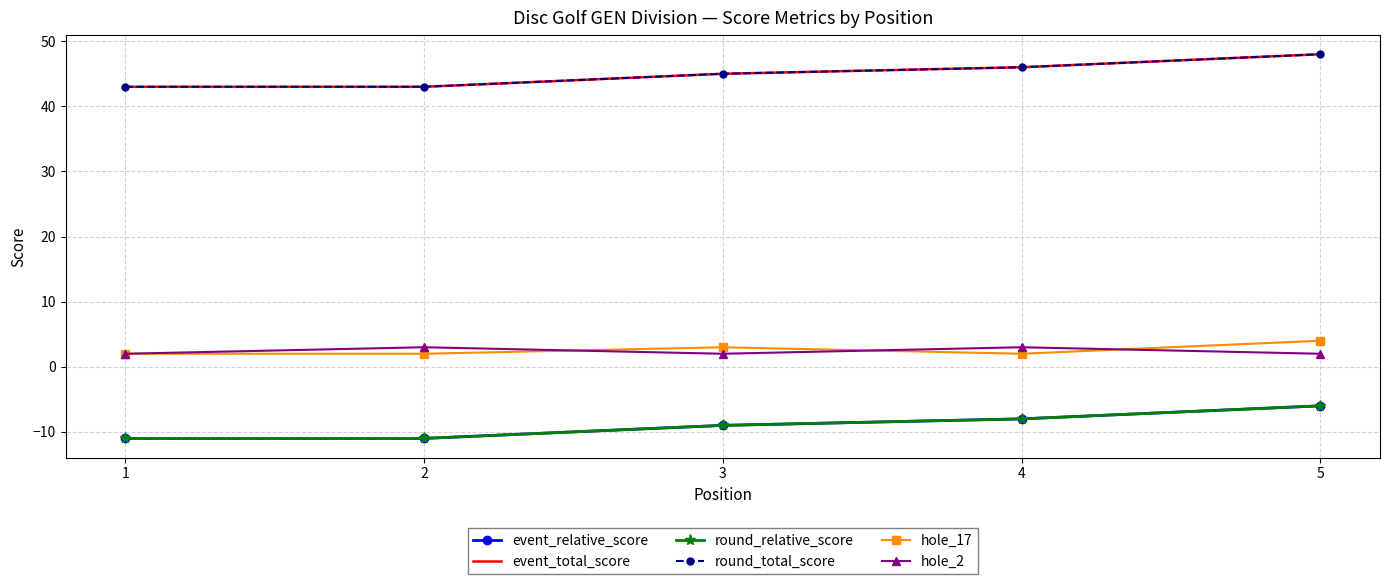

What value does the round_total_score series have at 4?

46